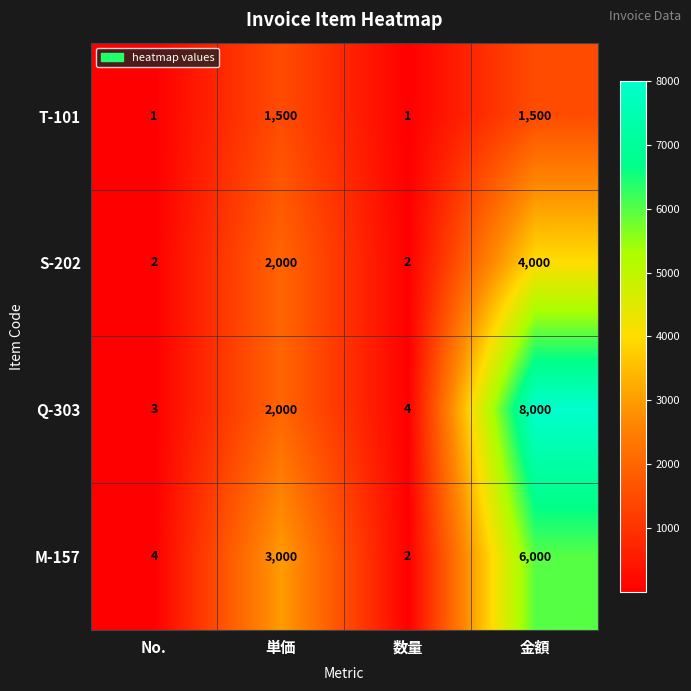

Rank the series by their maximum value, from highest to lowest.

Q-303, M-157, S-202, T-101